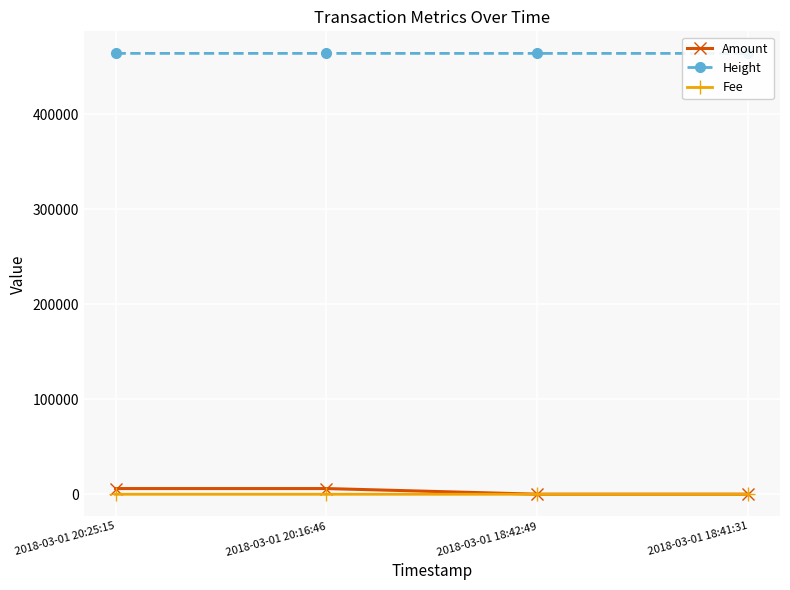

List the series in order of their peak value, highest first.

Height, Amount, Fee